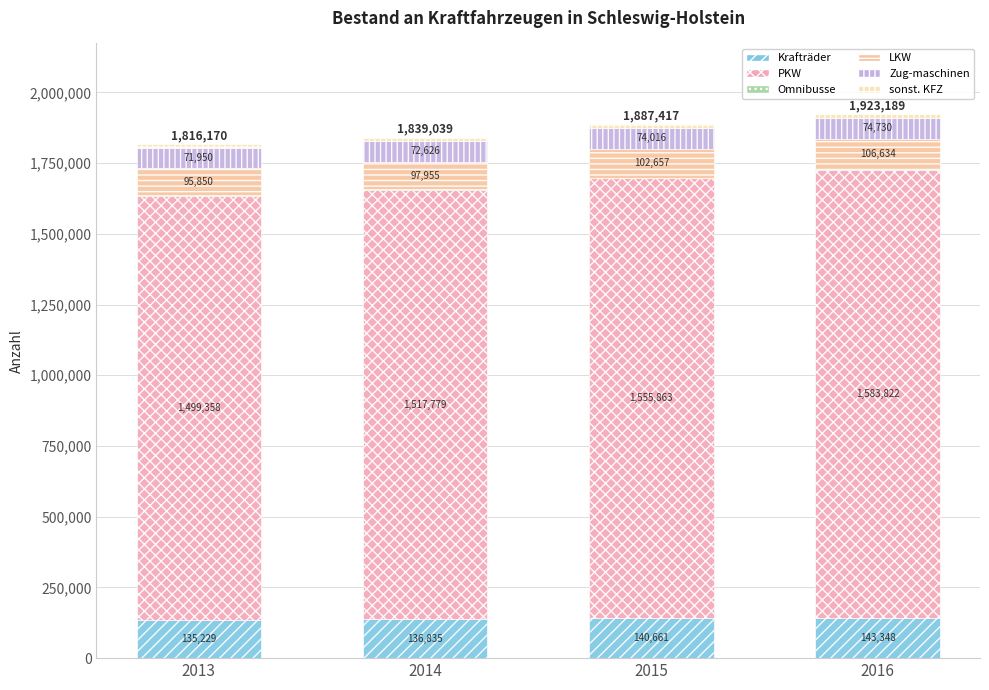

Are the bars horizontal?

No